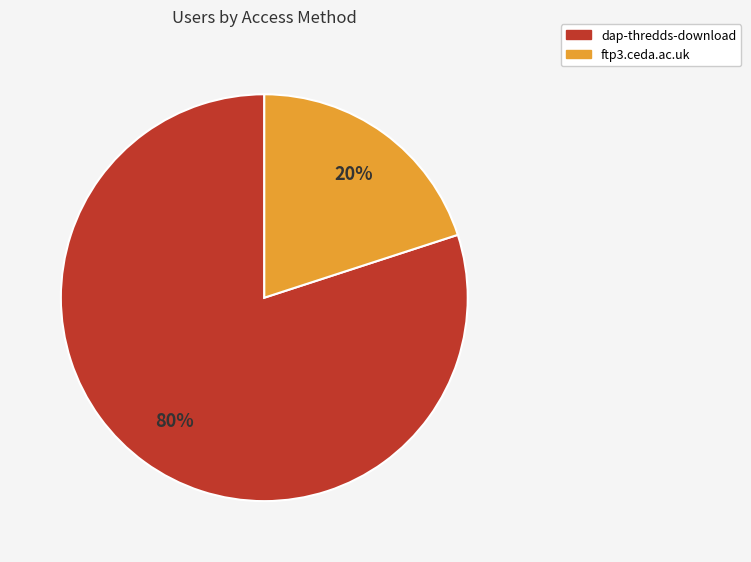

Is the sum of ftp3.ceda.ac.uk and dap-thredds-download greater than half?

Yes